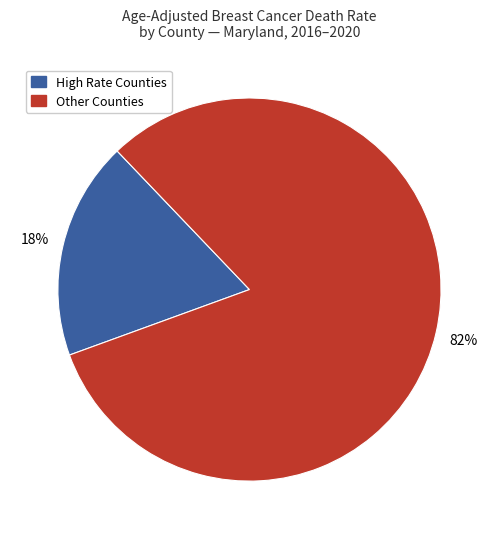

What percentage is the High Rate Counties slice, to the nearest percent?

18%